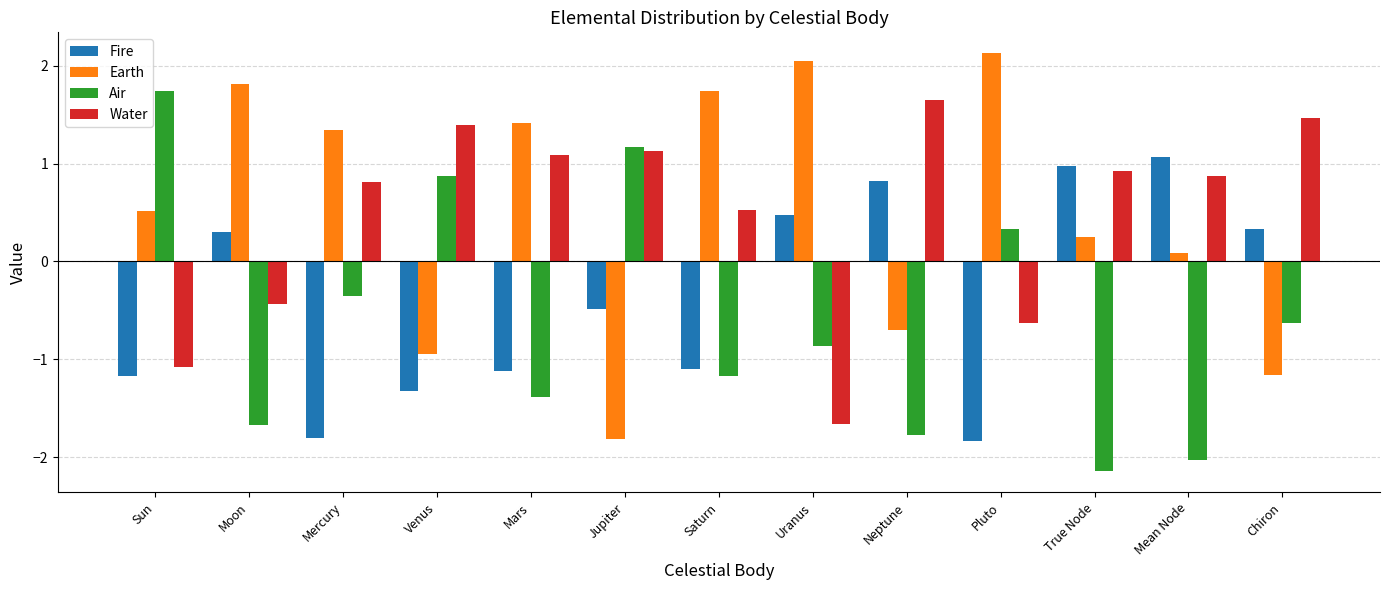

What is the sum of all Earth values?

6.7